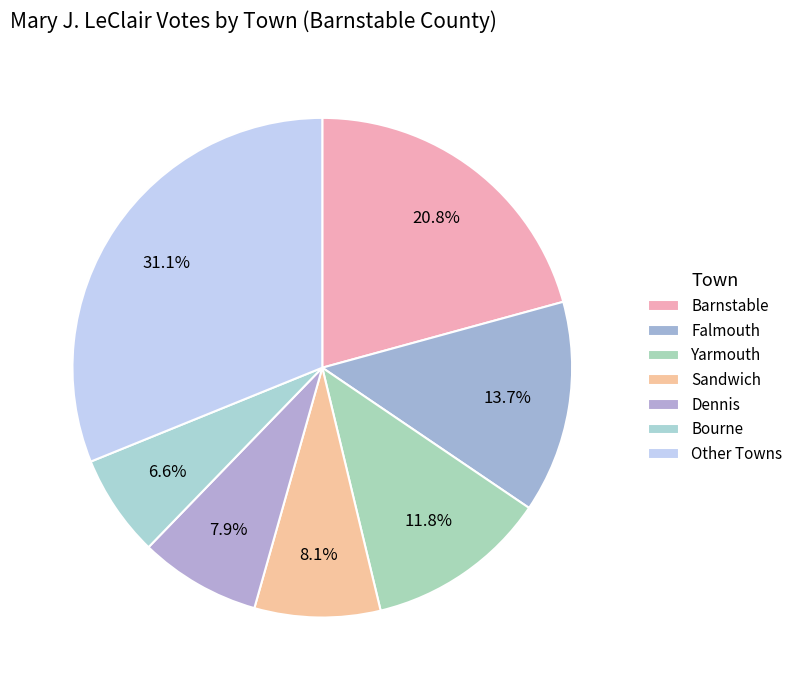

How many slices are in this pie chart?

7